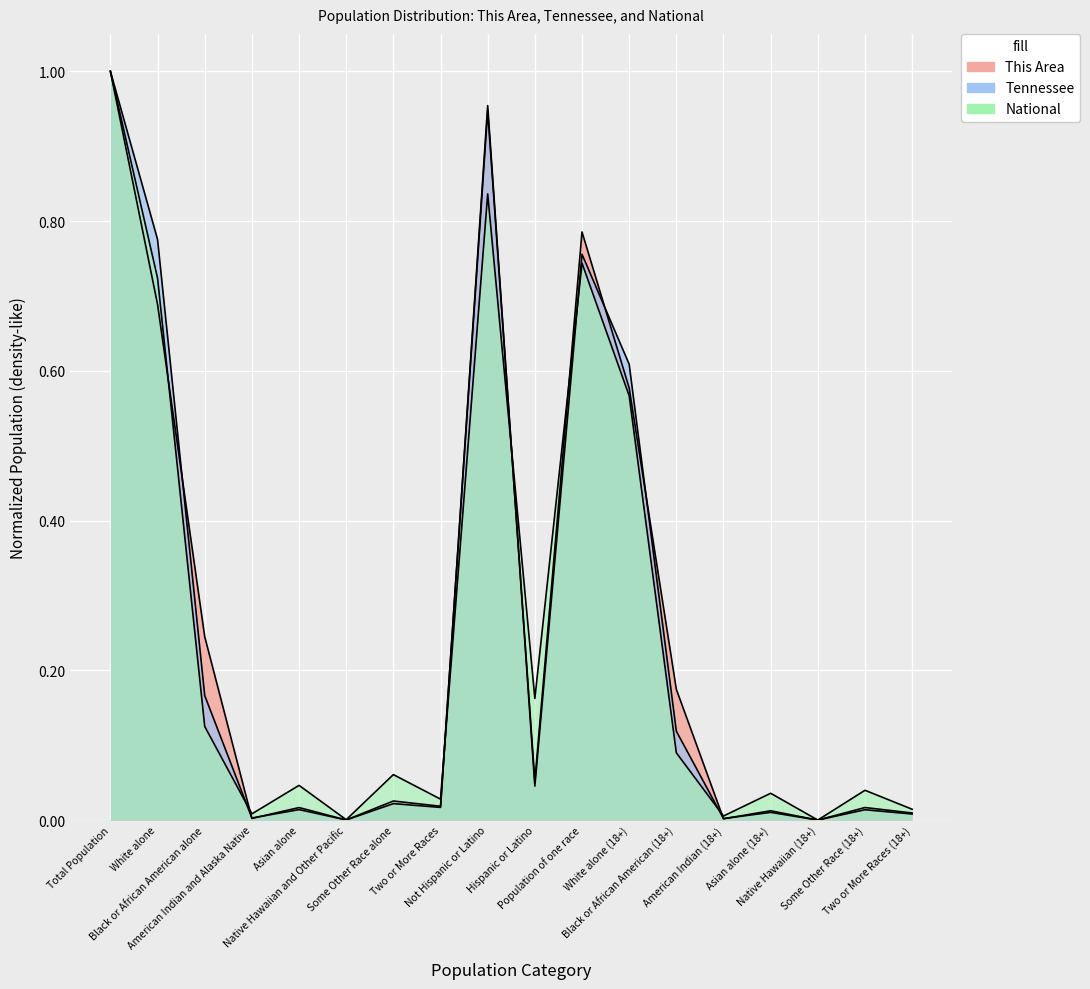

Between Black or African American alone and Black or African American (18+), which series saw the biggest shift?

This Area